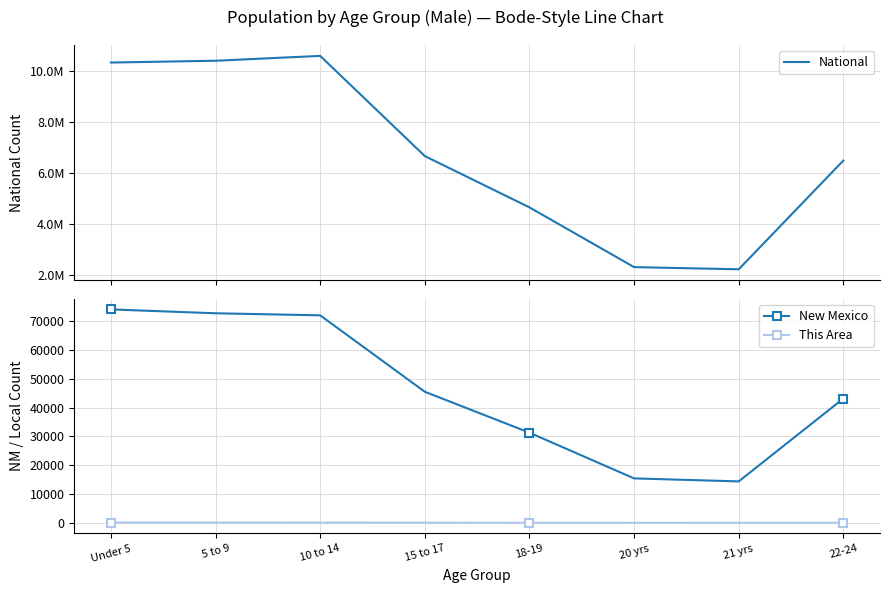

What is the difference between the second highest and second lowest values in the National series?

8081319